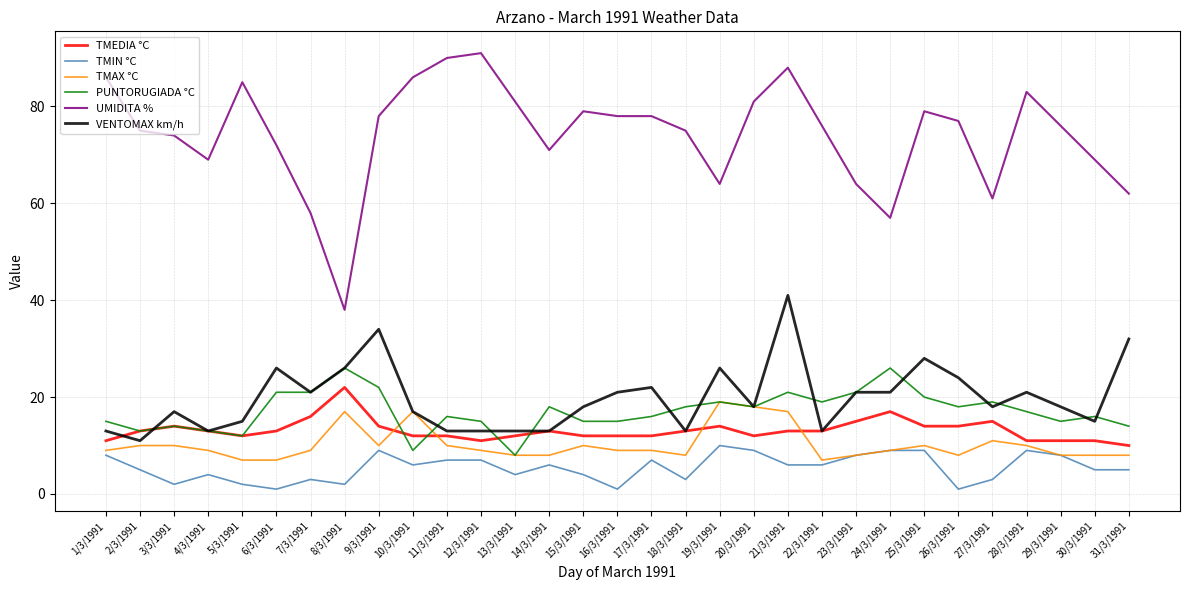

What is the sum of the VENTOMAX km/h values at 10/3/1991 and 8/3/1991?

43